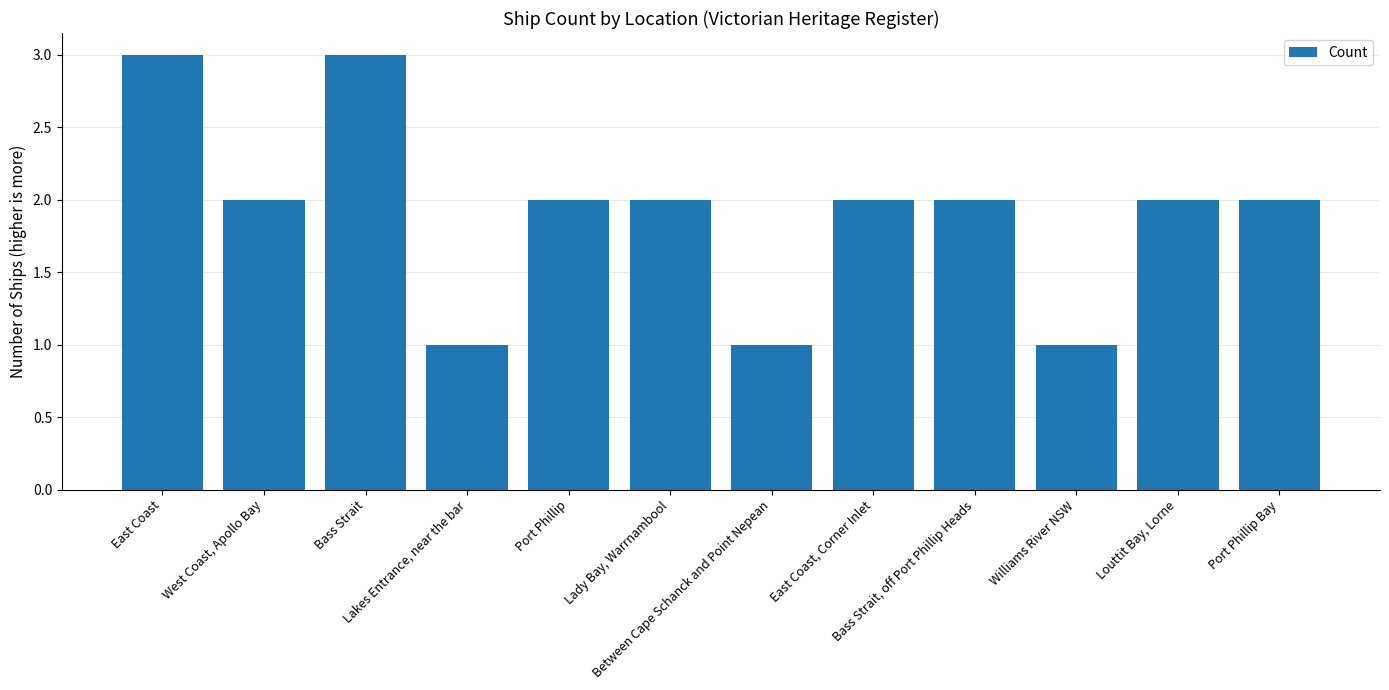

What is the average value?

2